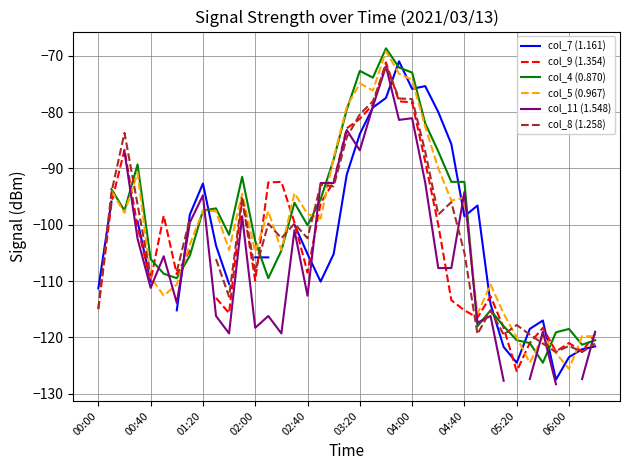

The col_11 (1.548) series shows -41.5 at 04:40. True or false?

False